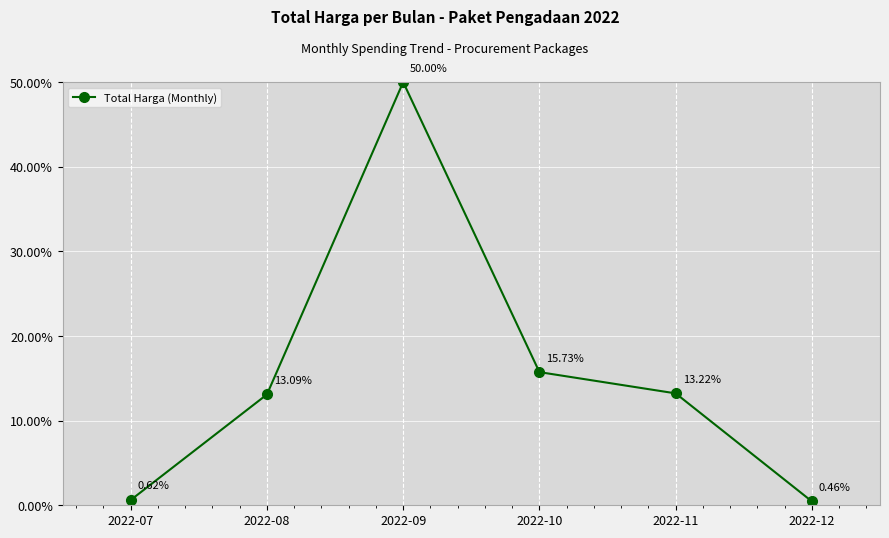

Rank the categories by value from highest to lowest.

2022-09, 2022-10, 2022-11, 2022-08, 2022-07, 2022-12